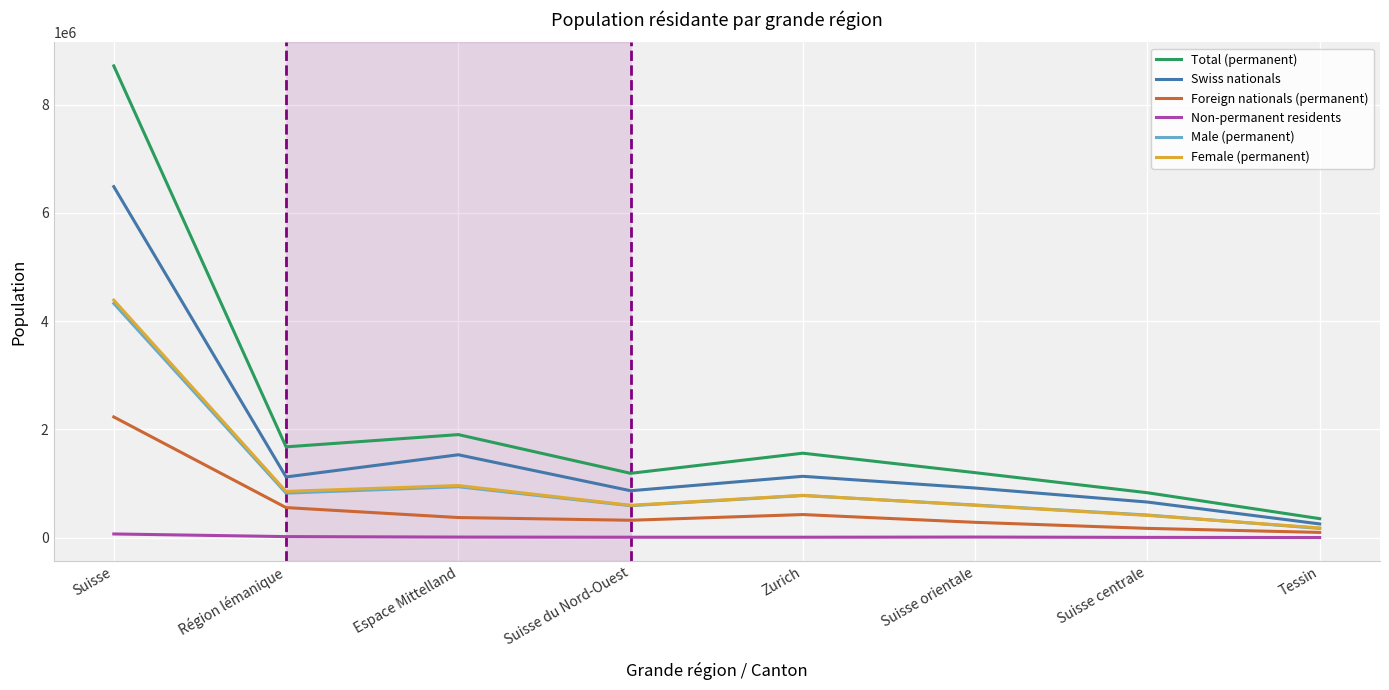

At which category does Total (permanent) reach its first local peak?

Espace Mittelland